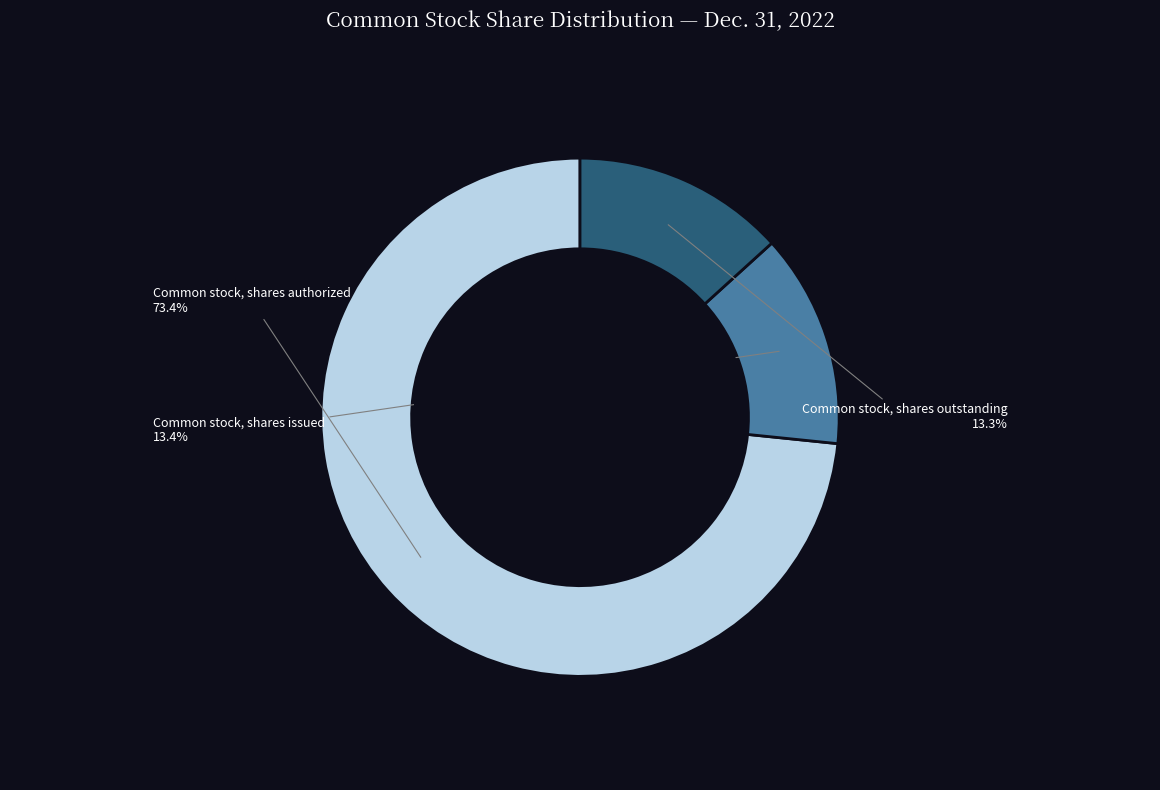

Is there any slice that represents more than half of the pie?

Yes